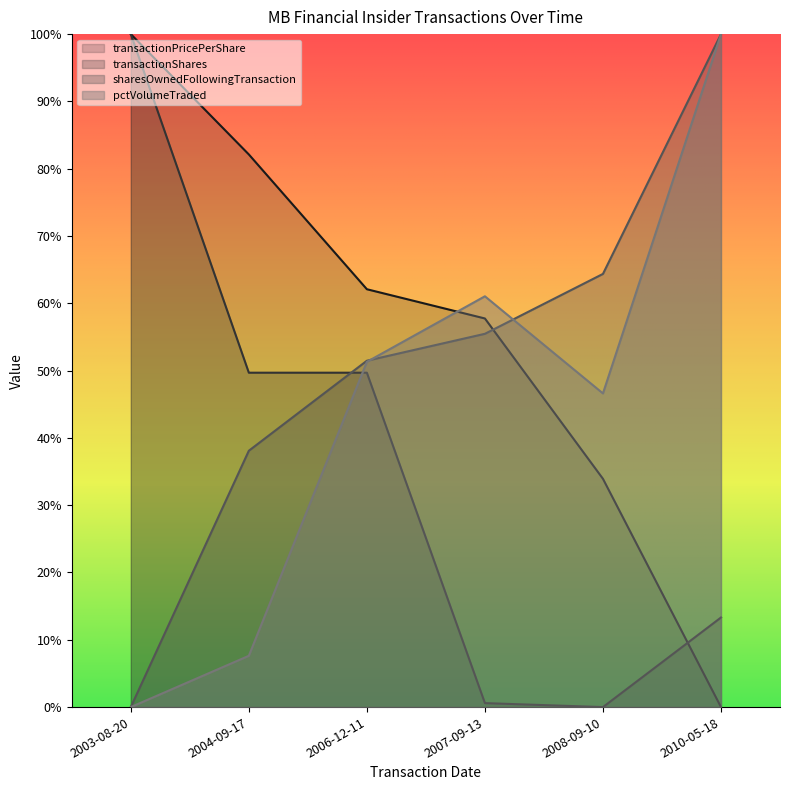

How many lines are shown in the chart?

4